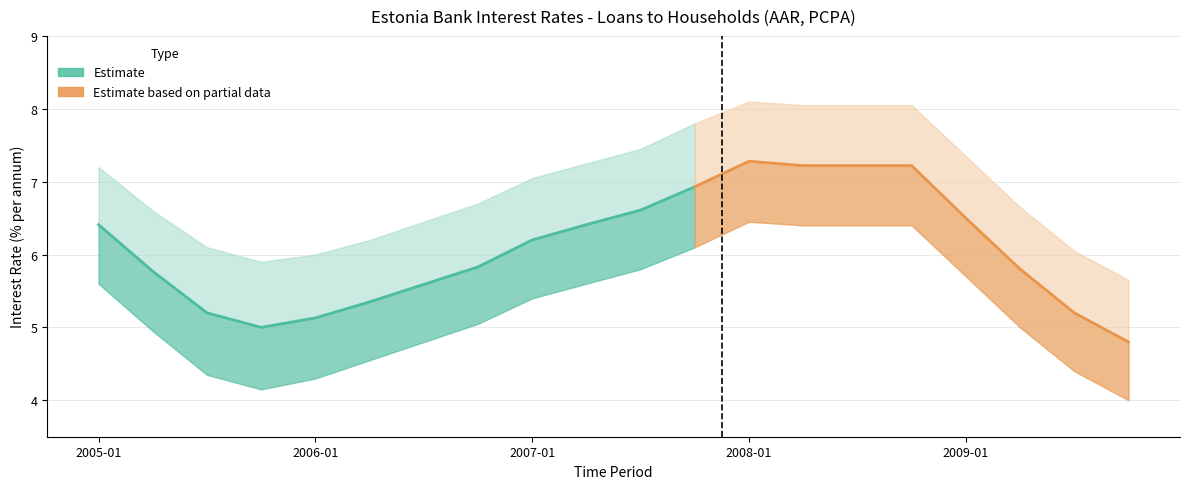

True or false: OBS_VALUE_lower and OBS_VALUE_upper intersect in this chart.

False